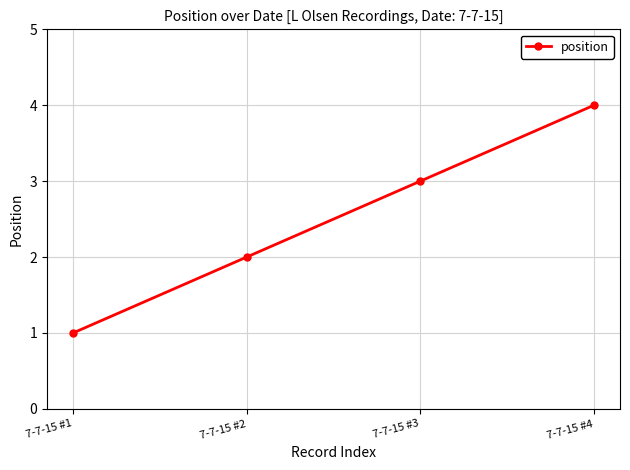

Reading right to left, what are all the values shown in this chart?

7-7-15 #4=4	7-7-15 #3=3	7-7-15 #2=2	7-7-15 #1=1